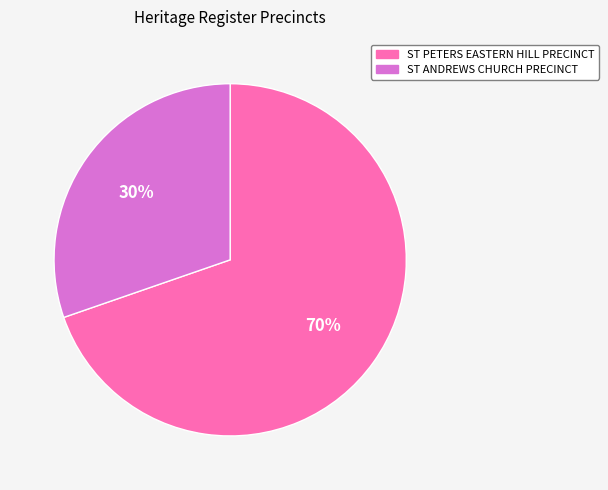

Is it true that ST ANDREWS CHURCH PRECINCT is 30% of the pie?

True